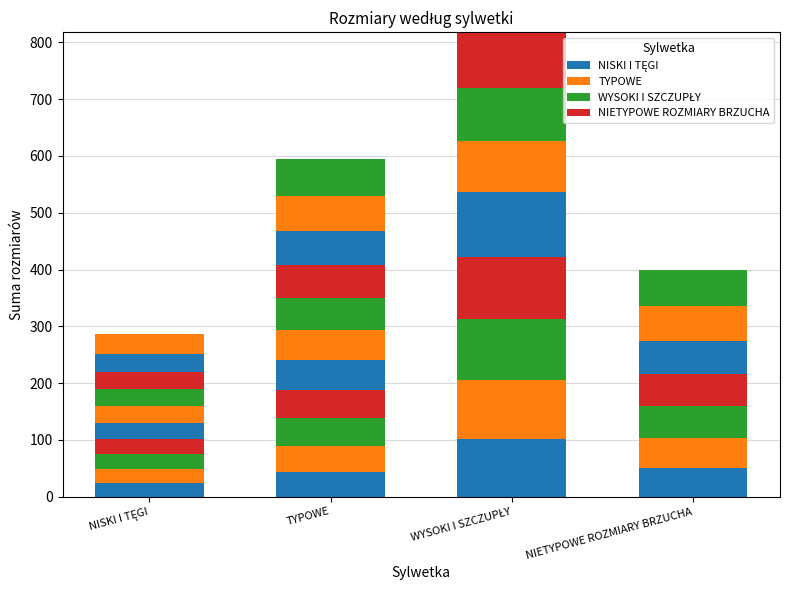

True or false: Rozmiar slot 4 has a value of 110 at WYSOKI I SZCZUPŁY.

True